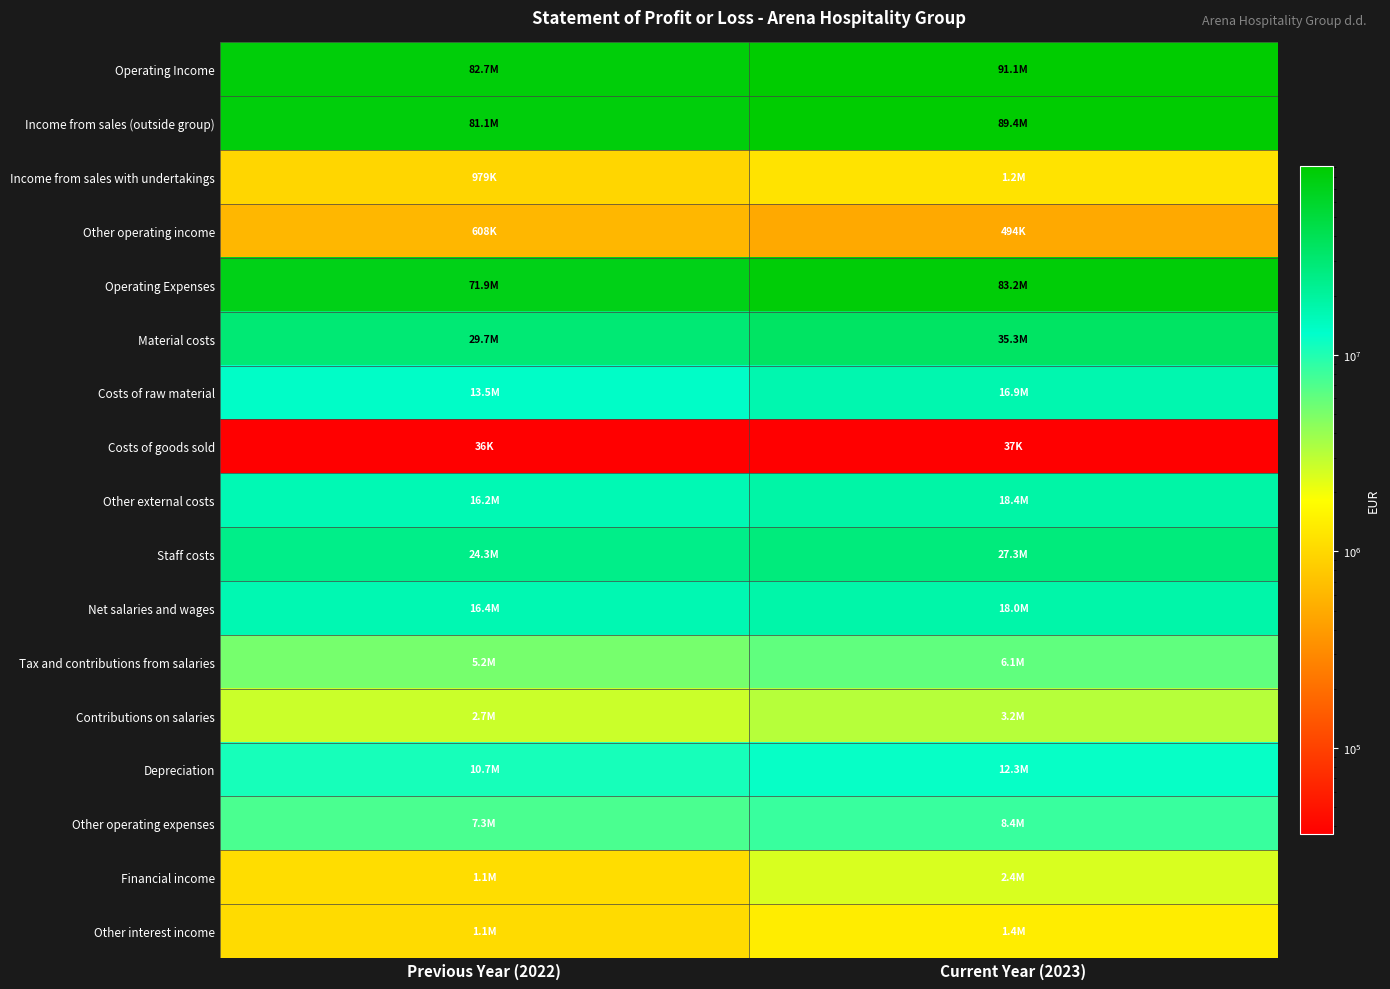

At Current Year (2023), list the series in order from smallest to largest.

Costs of goods sold, Other operating income, Income from sales with undertakings, Other interest income, Financial income, Contributions on salaries, Tax and contributions from salaries, Other operating expenses, Depreciation, Costs of raw material, Net salaries and wages, Other external costs, Staff costs, Material costs, Operating Expenses, Income from sales (outside group), Operating Income